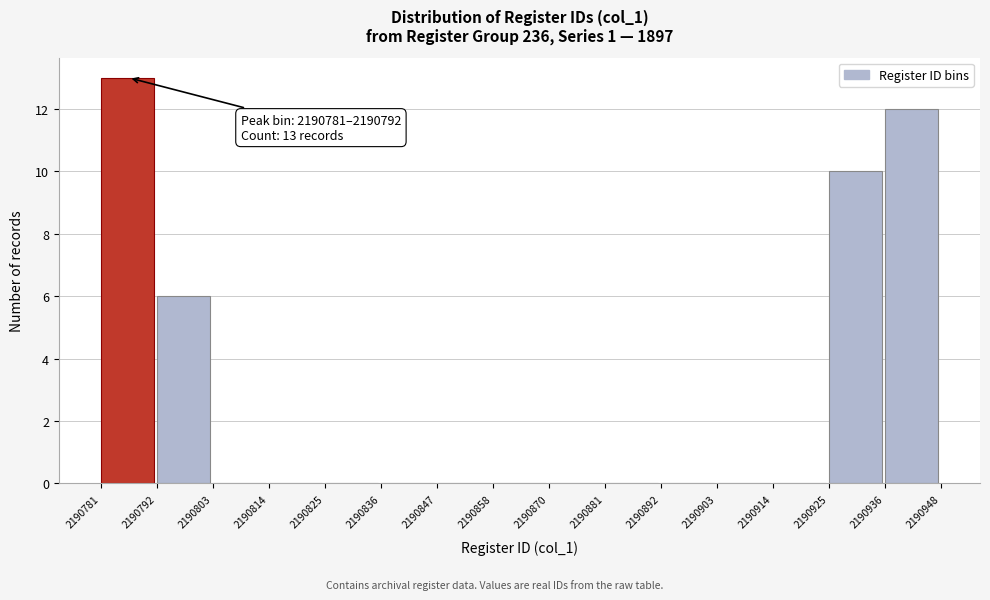

Over which range of the x-axis is the bar tallest?

2190781 to 2190792